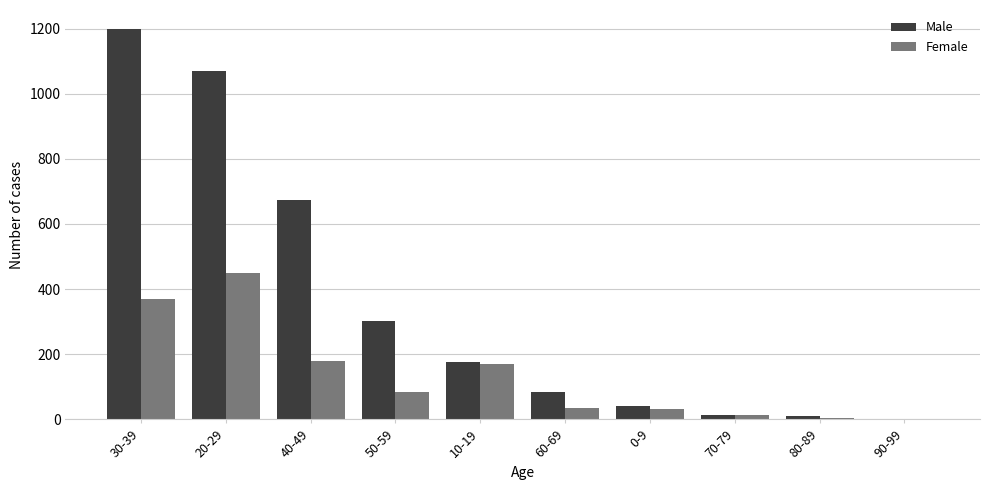

At which label does Male reach its peak?

30-39